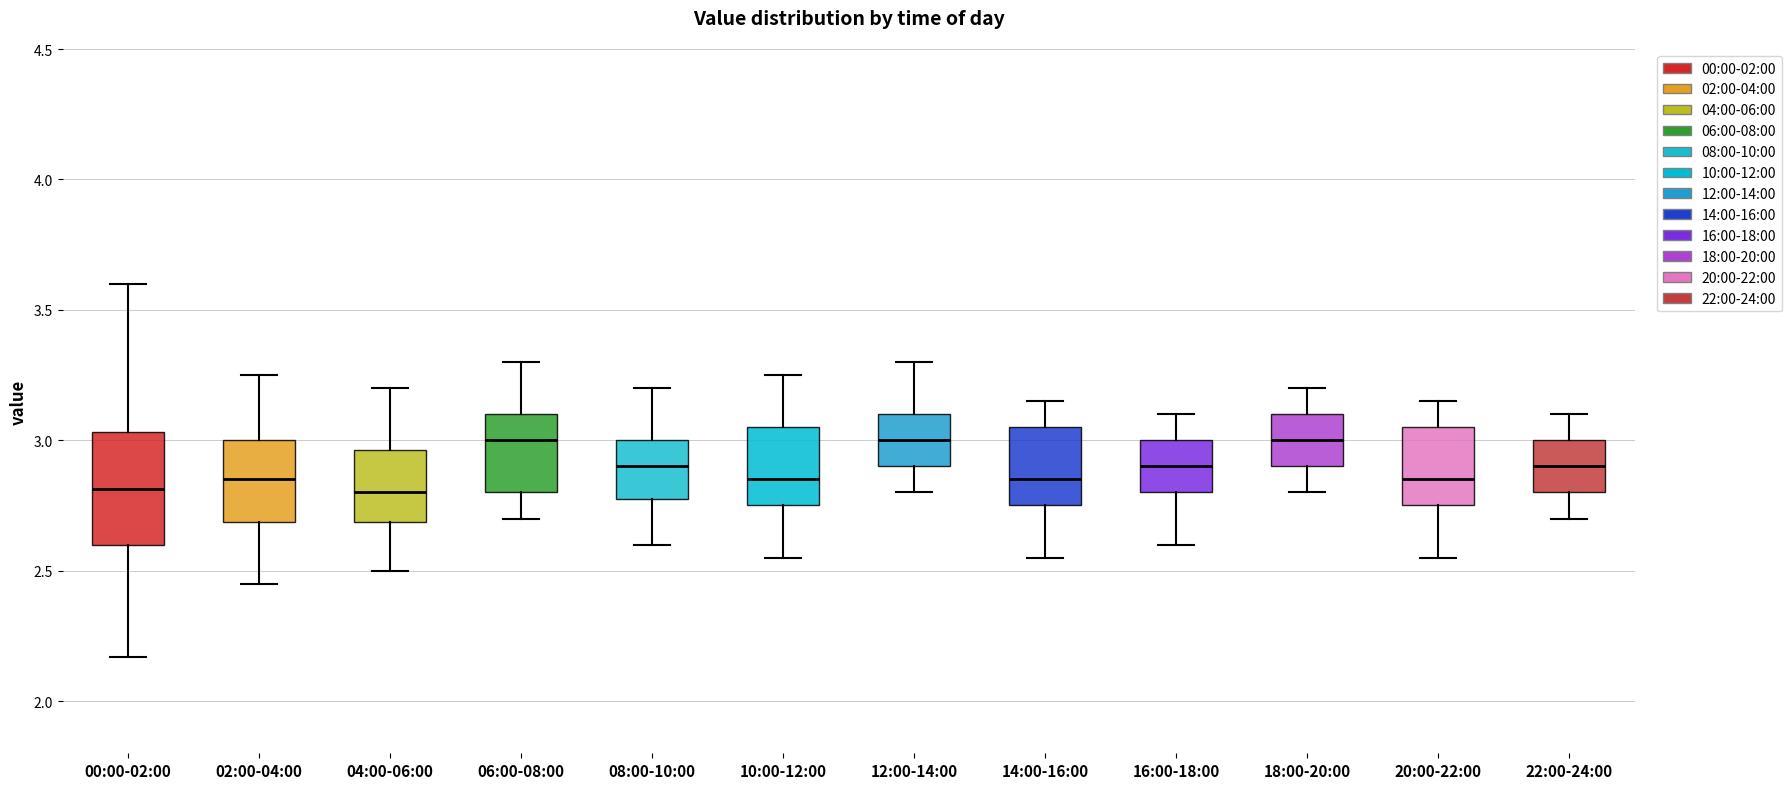

Which box is the tallest, from its lower edge to its upper edge?

00:00-02:00